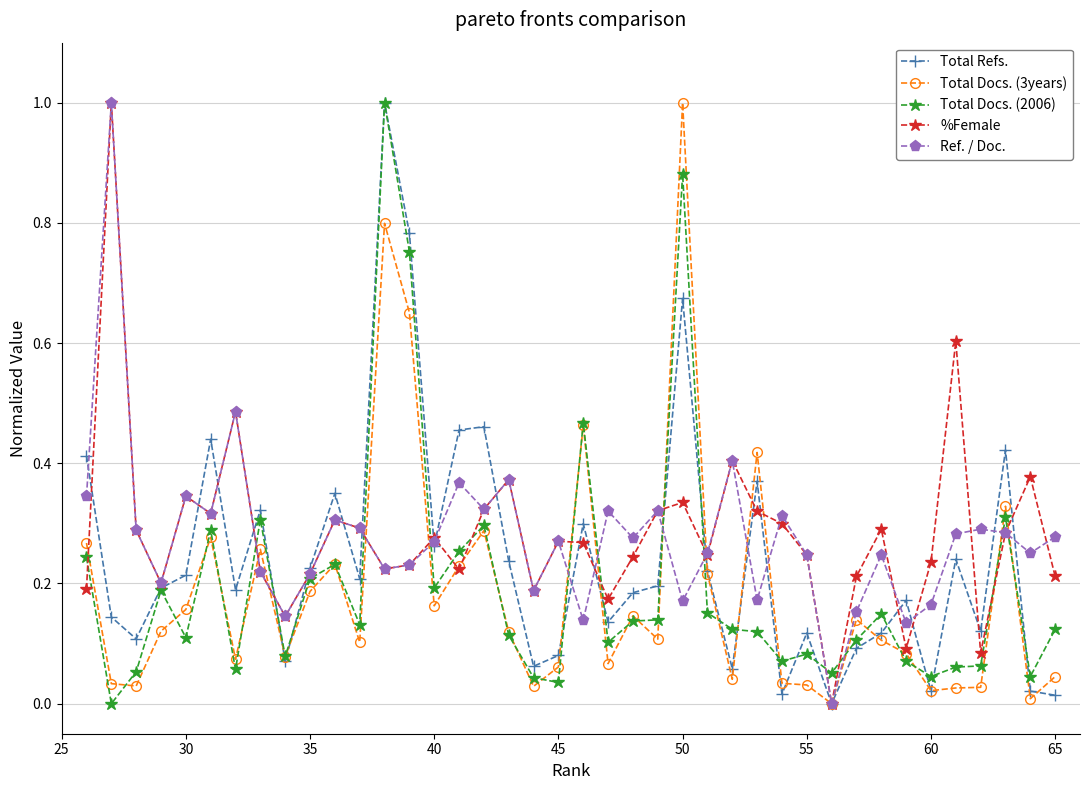

What is the greatest value displayed?

1.0